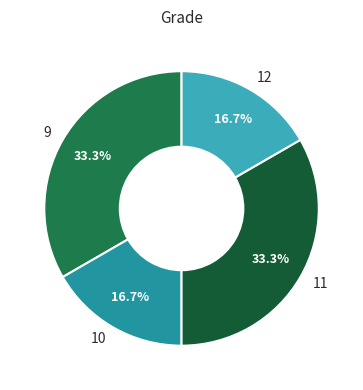

Approximately how many times larger is the value at 11 compared to 9?

1.0